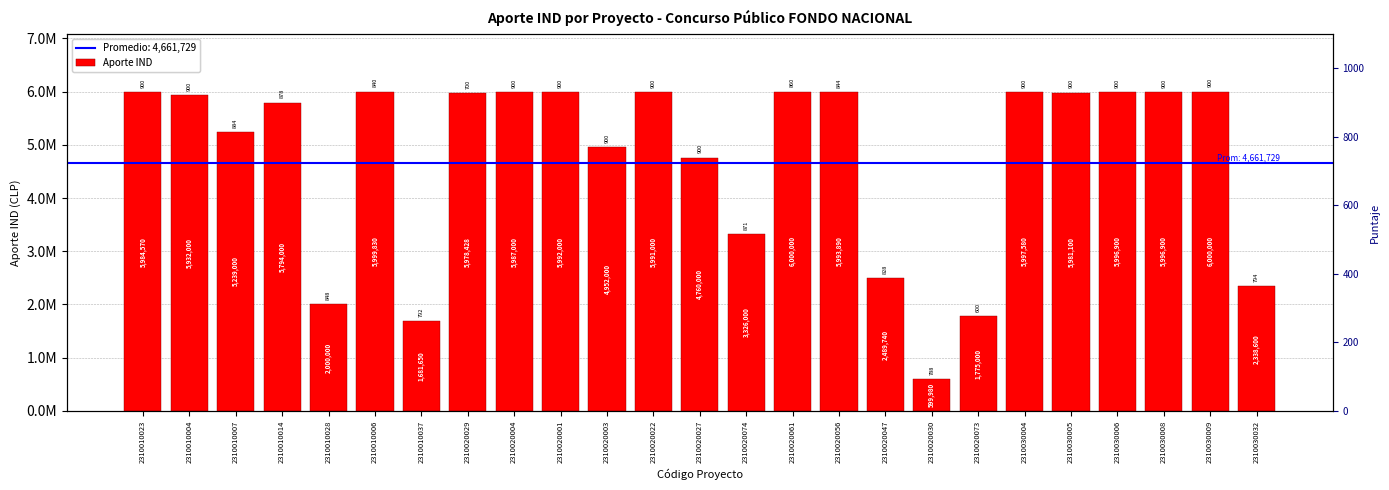

At which label is the value closest to 3299990?

2310020074